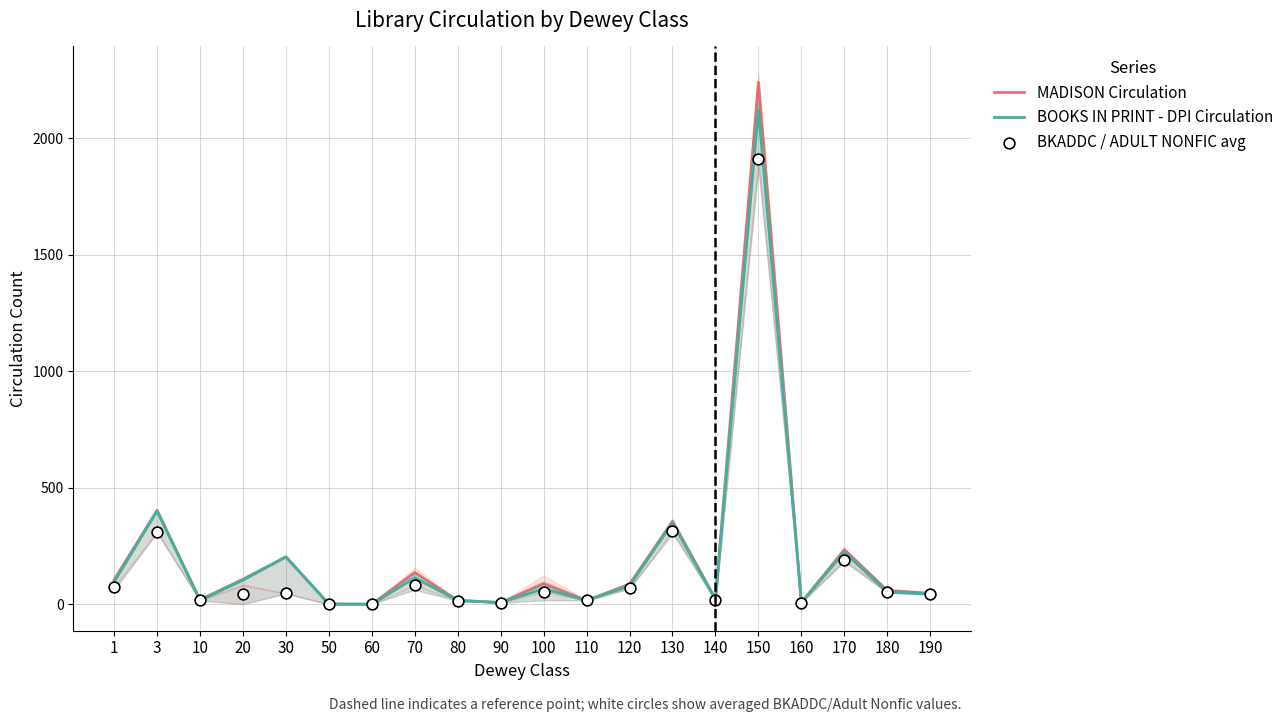

Which series contains the lowest Y value?

MADISON Circulation